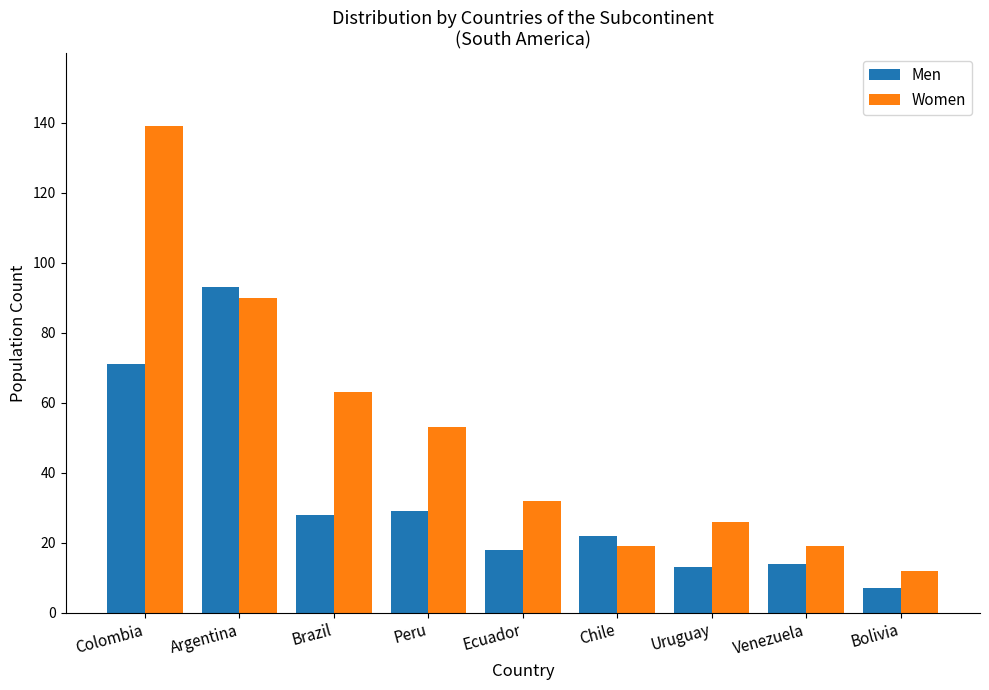

What value does the Men series have at Chile?

22